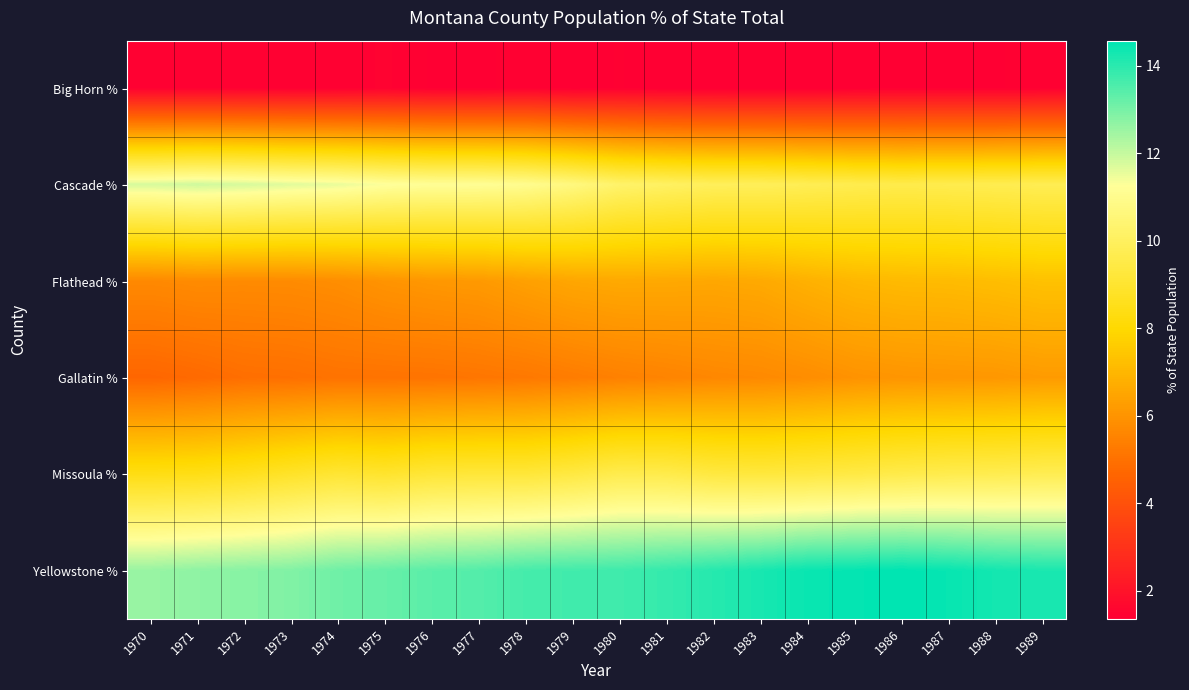

Count the number of data series in this chart.

6